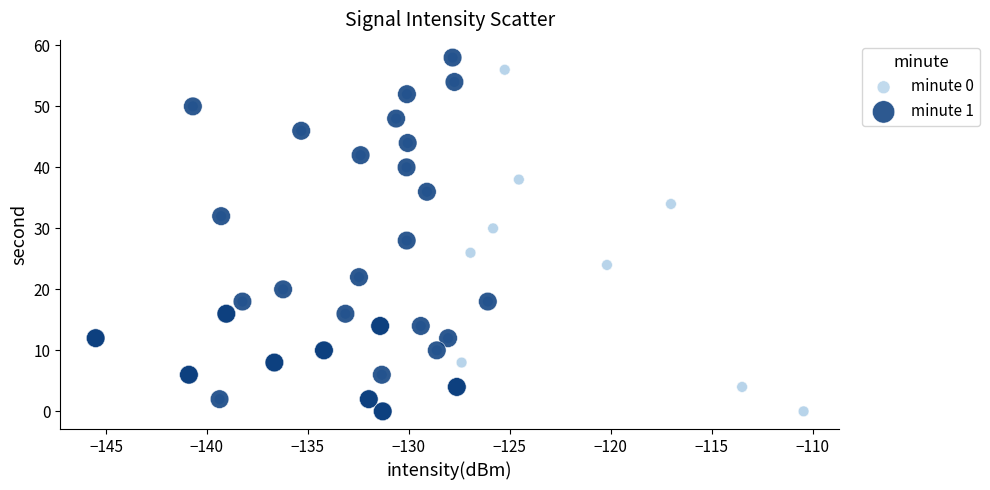

What are all the series names shown in the legend?

minute 0, minute 1